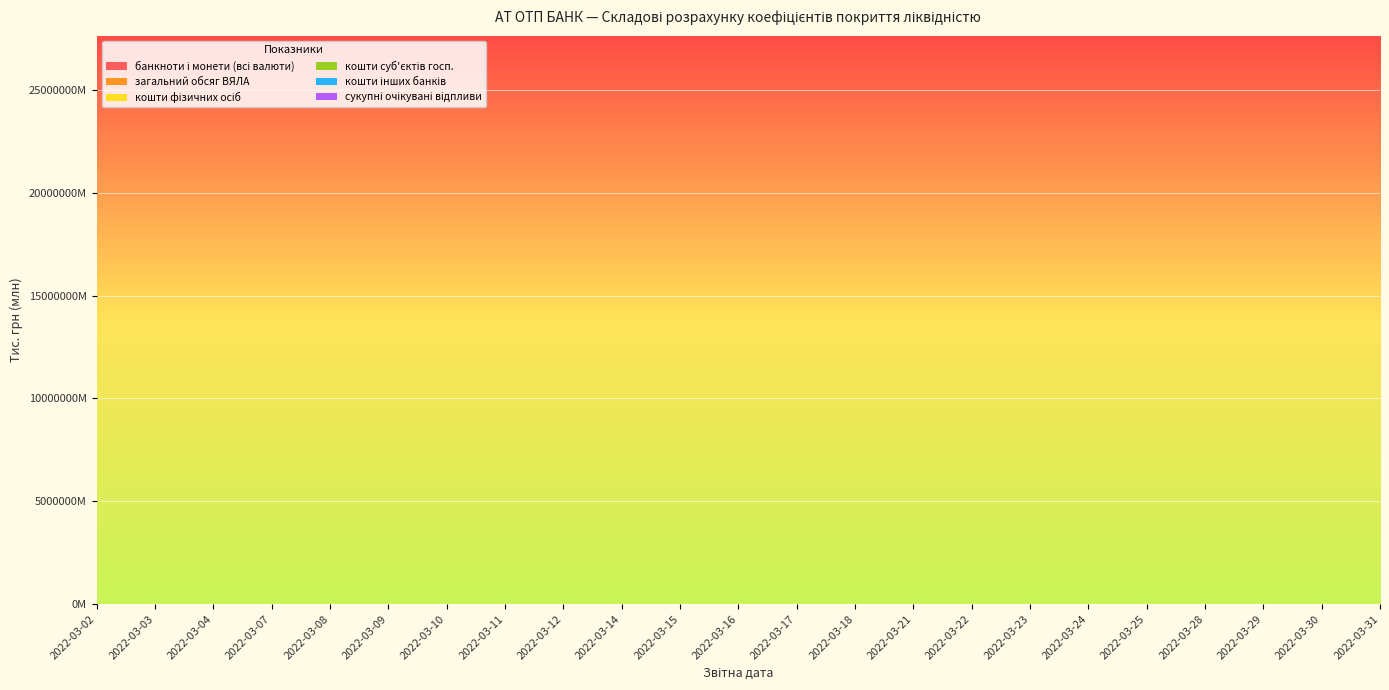

Reading left to right, what are all the values shown in this chart?

банкноти і монети (всі валюти): 2022-03-02=1240208.7	2022-03-03=1307987.7	2022-03-04=1379440.8	2022-03-07=1488530.4	2022-03-08=1535569.5	2022-03-09=1588288.6	2022-03-10=1632520.1	2022-03-11=1684477.0	2022-03-12=1684794.9	2022-03-14=1771582.6	2022-03-15=1870799.7	2022-03-16=1893408.3	2022-03-17=1957482.1	2022-03-18=1988091.3	2022-03-21=2103662.0	2022-03-22=2172214.9	2022-03-23=2259203.3	2022-03-24=2335872.2	2022-03-25=2408458.2	2022-03-28=2418692.7	2022-03-29=2423380.2	2022-03-30=2510520.0	2022-03-31=2422779.6
загальний обсяг ВЯЛА: 2022-03-02=8817121.1	2022-03-03=8433616.2	2022-03-04=8057140.6	2022-03-07=8035792.3	2022-03-08=7818988.9	2022-03-09=8243954.1	2022-03-10=8634660.7	2022-03-11=8698407.3	2022-03-12=8754225.1	2022-03-14=8722759.0	2022-03-15=8737931.2	2022-03-16=8635921.1	2022-03-17=8664796.8	2022-03-18=8574802.3	2022-03-21=8609654.9	2022-03-22=8940493.3	2022-03-23=8768465.7	2022-03-24=8748925.2	2022-03-25=8566718.3	2022-03-28=8839204.9	2022-03-29=8779080.3	2022-03-30=8919433.7	2022-03-31=8984931.8
кошти фізичних осіб: 2022-03-02=20232396.6	2022-03-03=20522899.6	2022-03-04=20065403.9	2022-03-07=20477435.9	2022-03-08=20472401.8	2022-03-09=21061506.6	2022-03-10=22028026.4	2022-03-11=22787896.5	2022-03-12=23120254.5	2022-03-14=23446767.3	2022-03-15=23505540.8	2022-03-16=24210486.7	2022-03-17=24757880.0	2022-03-18=25002234.1	2022-03-21=25890094.1	2022-03-22=25578556.3	2022-03-23=25191778.3	2022-03-24=25312129.7	2022-03-25=25544424.2	2022-03-28=26273228.7	2022-03-29=25864061.3	2022-03-30=25947062.8	2022-03-31=26318001.1
кошти суб'єктів госп.: 2022-03-02=3233784.0	2022-03-03=3261081.1	2022-03-04=3349311.6	2022-03-07=3346348.8	2022-03-08=3349899.2	2022-03-09=3385872.8	2022-03-10=3396229.4	2022-03-11=3413536.2	2022-03-12=3407973.0	2022-03-14=3397656.0	2022-03-15=3394611.3	2022-03-16=3396938.1	2022-03-17=3399013.9	2022-03-18=3418075.8	2022-03-21=3397252.6	2022-03-22=3408665.6	2022-03-23=3395230.5	2022-03-24=3383092.6	2022-03-25=3371220.3	2022-03-28=3329026.7	2022-03-29=3333124.9	2022-03-30=3341204.0	2022-03-31=3369127.8
кошти інших банків: 2022-03-02=12454530.0	2022-03-03=12502881.4	2022-03-04=12194408.0	2022-03-07=12150091.7	2022-03-08=12131570.5	2022-03-09=12072683.6	2022-03-10=12219453.0	2022-03-11=12434541.2	2022-03-12=12571893.2	2022-03-14=12664224.5	2022-03-15=12047096.2	2022-03-16=12305456.2	2022-03-17=12522183.8	2022-03-18=12981082.6	2022-03-21=13330915.8	2022-03-22=13219142.6	2022-03-23=13114478.7	2022-03-24=13158455.0	2022-03-25=13280024.6	2022-03-28=13575175.1	2022-03-29=13441868.2	2022-03-30=13493798.8	2022-03-31=13538555.6
сукупні очікувані відпливи: 2022-03-02=18000082.6	2022-03-03=18037720.0	2022-03-04=17842928.9	2022-03-07=18165422.0	2022-03-08=17914388.2	2022-03-09=17843698.6	2022-03-10=17964237.9	2022-03-11=18185802.7	2022-03-12=18352230.9	2022-03-14=18655640.1	2022-03-15=17892334.1	2022-03-16=18219843.8	2022-03-17=18317873.8	2022-03-18=18782408.9	2022-03-21=19368970.0	2022-03-22=19084115.9	2022-03-23=19280705.3	2022-03-24=19362521.8	2022-03-25=19124510.4	2022-03-28=19463278.0	2022-03-29=19202391.6	2022-03-30=19214930.5	2022-03-31=19286209.6